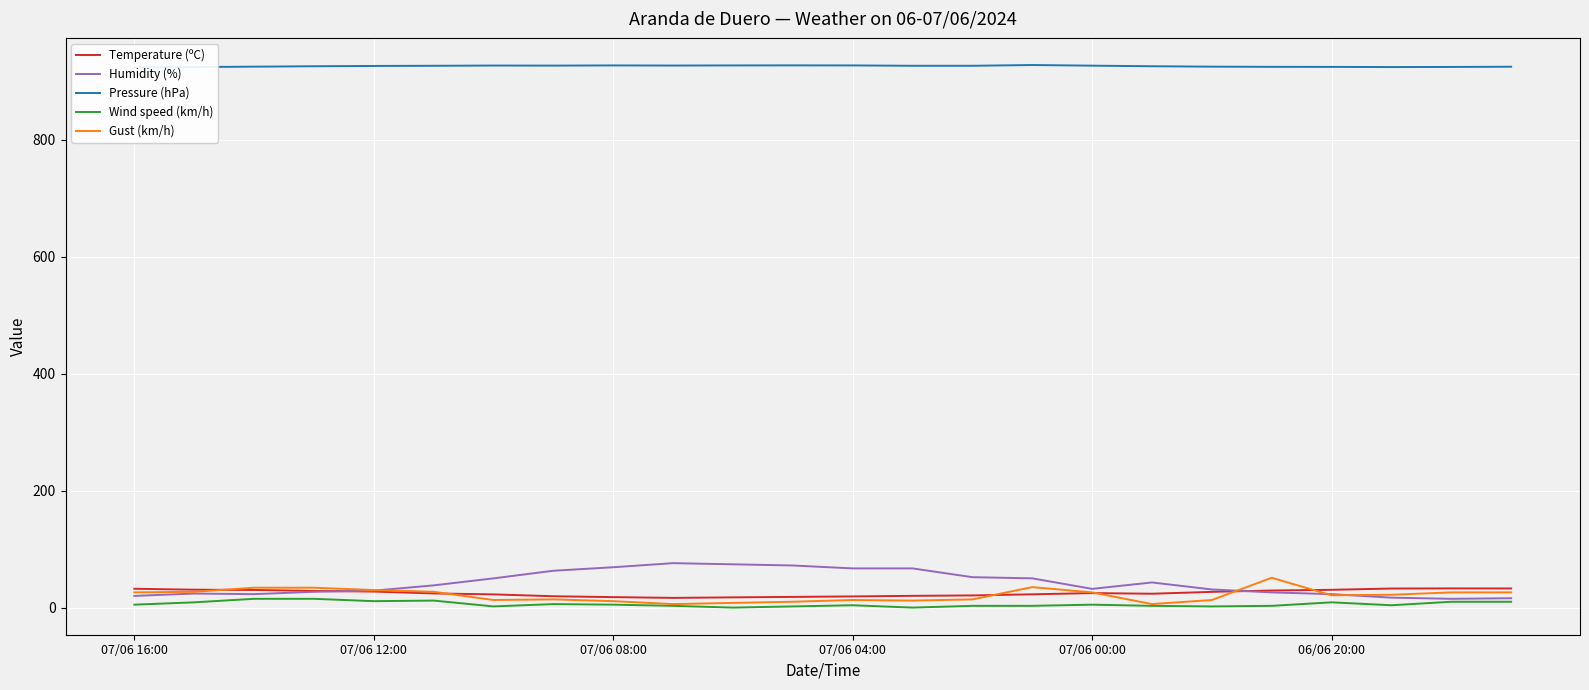

What is the maximum value for Gust (km/h)?

51.0